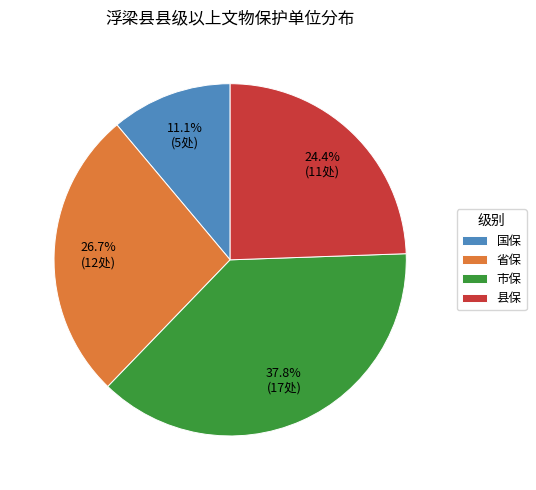

To the nearest percent, what is the average slice percentage?

25%